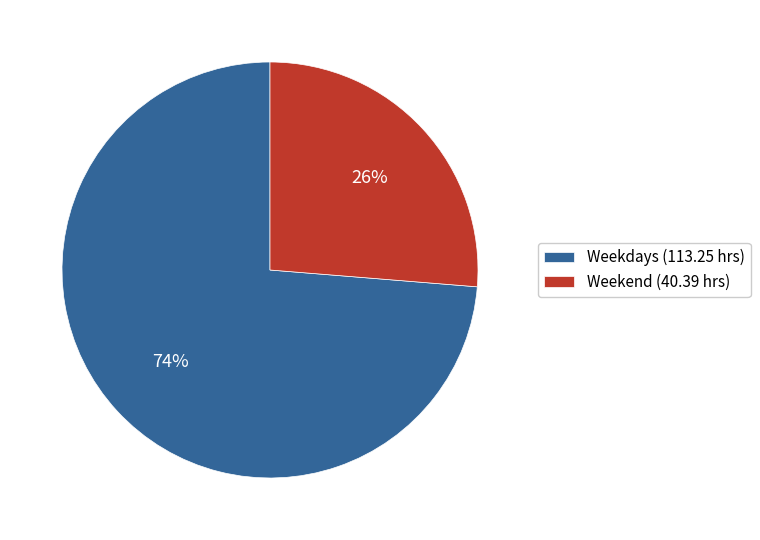

Between Weekdays (113.25 hrs) and Weekend (40.39 hrs), which is larger?

Weekdays (113.25 hrs)